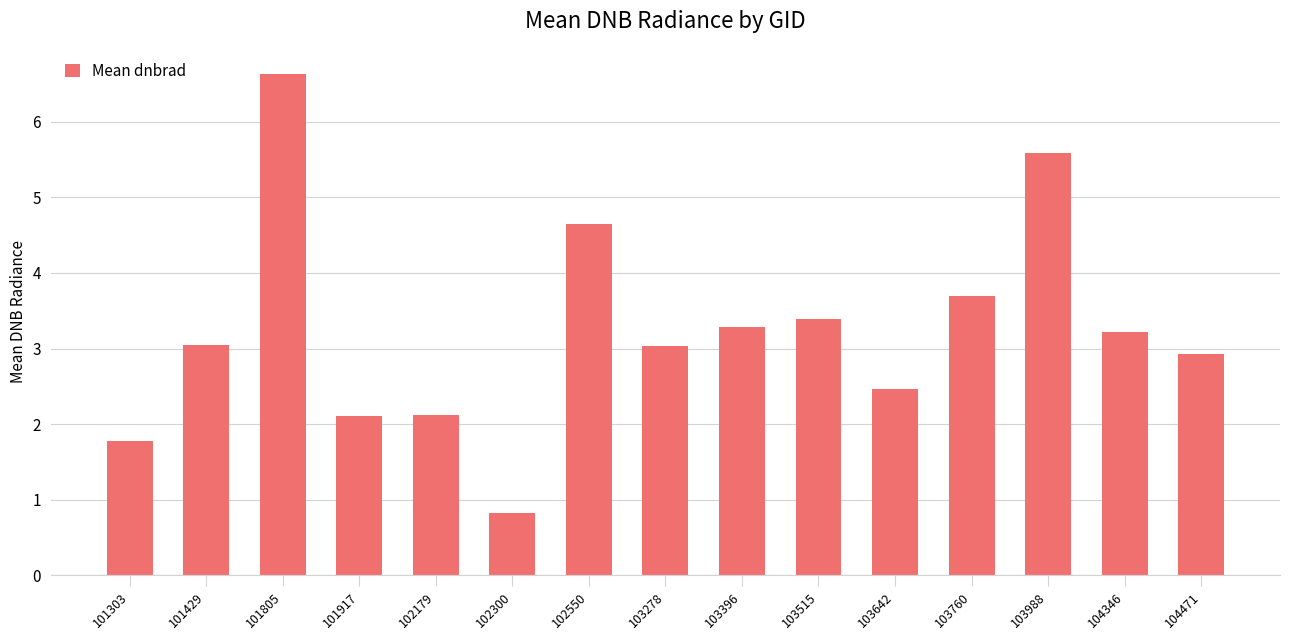

The value at 101917 is 3.5. True or false?

False